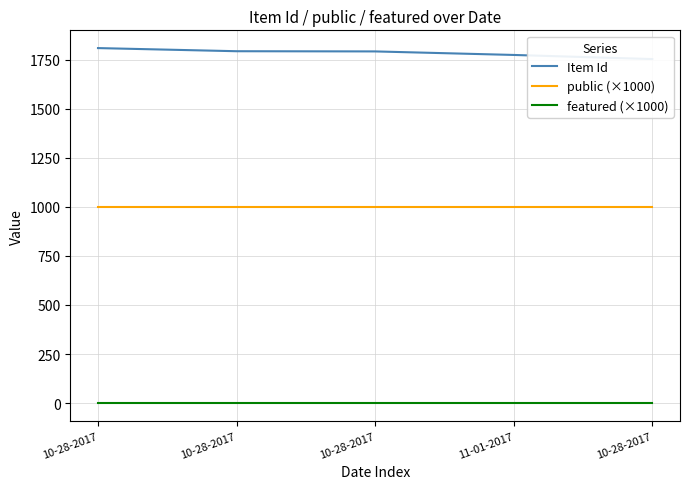

At which label is featured (×1000) closest to 0?

10-28-2017